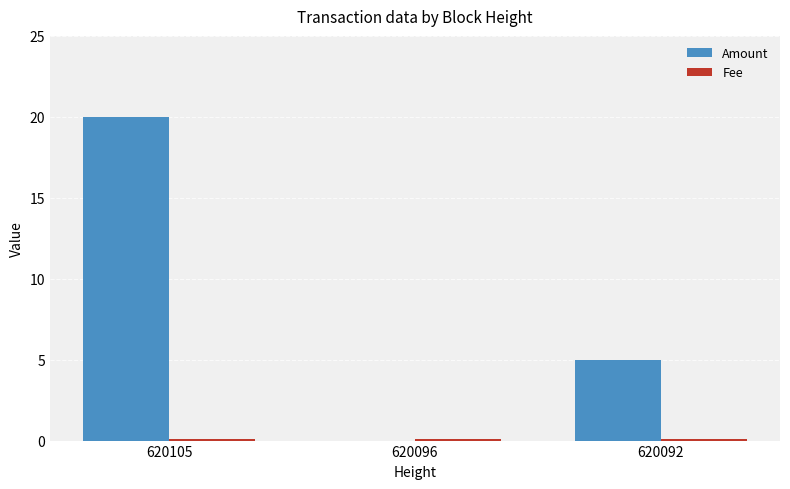

What is the sum of the Amount values at 620092 and 620105?

25.0